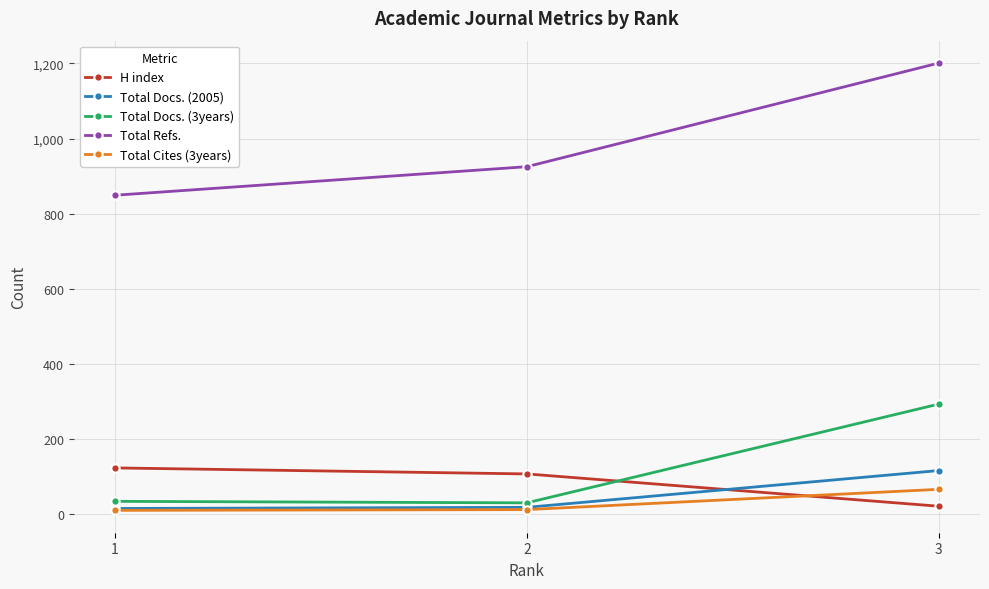

Which series has the largest range (max minus min)?

Total Refs.